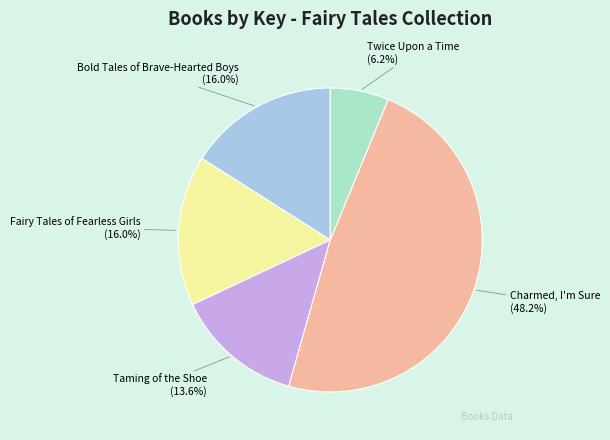

To the nearest percent, what is the average slice percentage?

20%